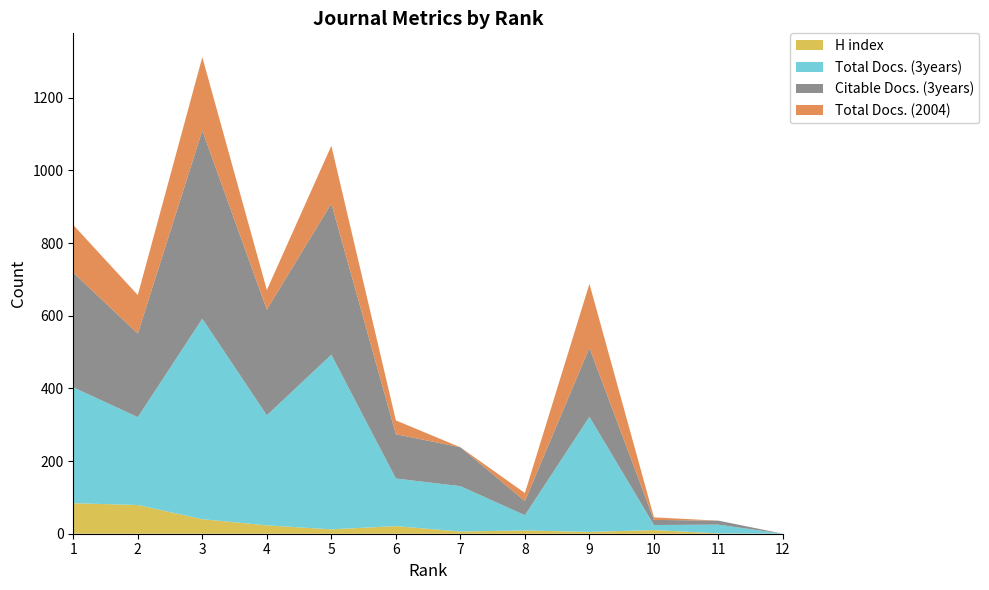

Reading left to right, transcribe all the data shown in this chart.

H index: 84	79	40	23	12	21	6	9	5	10	1	0
Total Docs. (3years): 319	242	552	303	481	131	125	42	317	14	24	0
Citable Docs. (3years): 316	230	518	291	416	122	107	39	190	14	11	0
Total Docs. (2004): 131	106	202	54	159	38	0	22	176	7	0	0